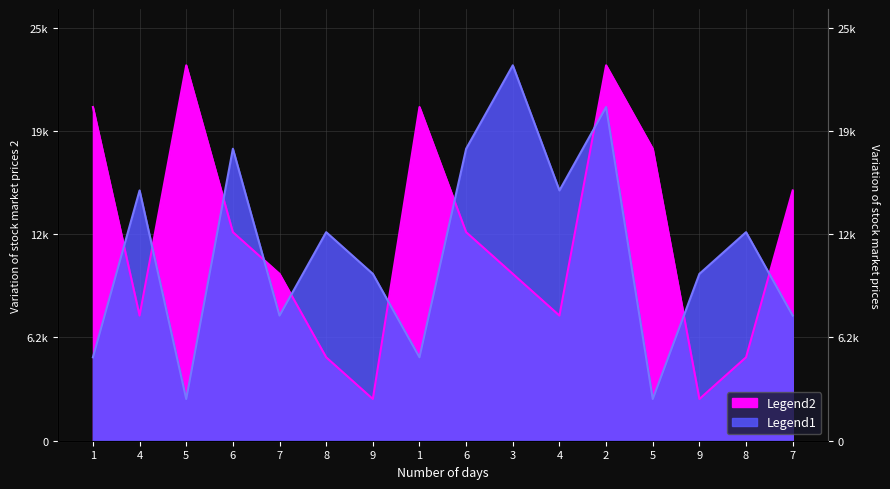

How many lines are shown in the chart?

2